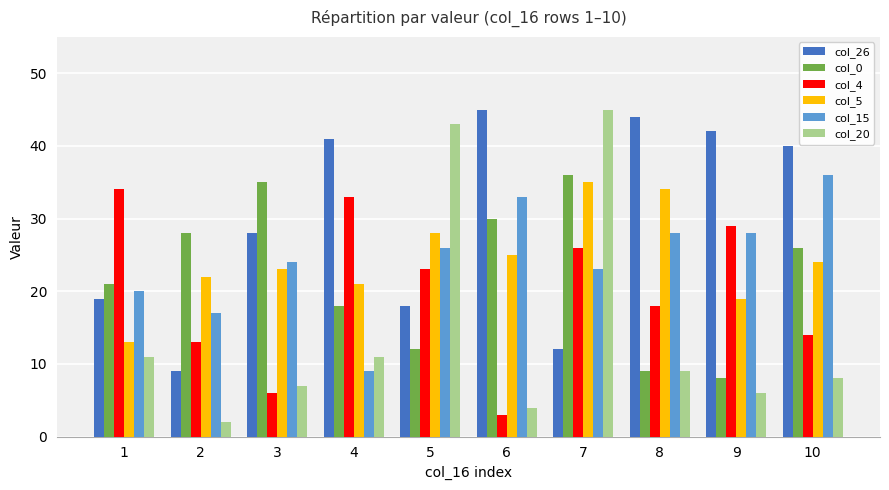

True or false: col_5 has a value of 7 at 1.

False